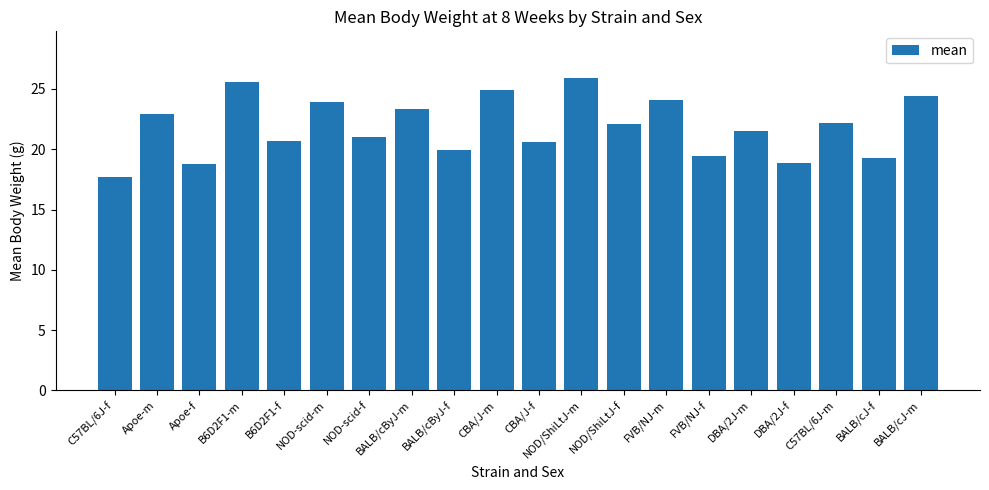

What is the ratio of the value at Apoe-f to the value at NOD/ShiLtJ-m?

0.7